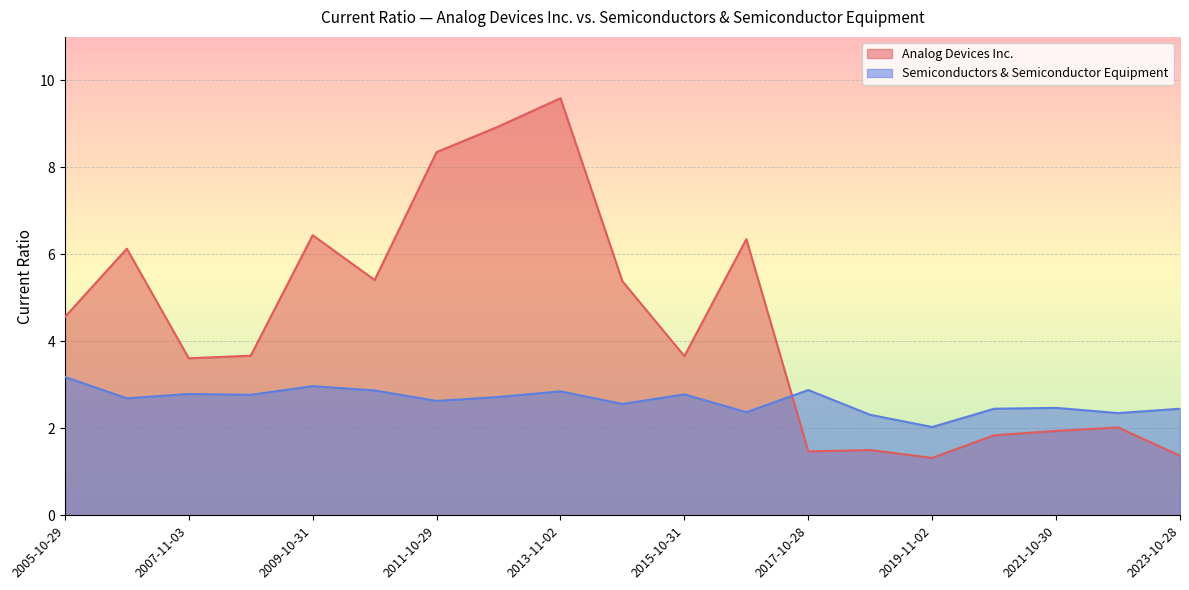

What is the sum of all Semiconductors & Semiconductor Equipment values?

50.1